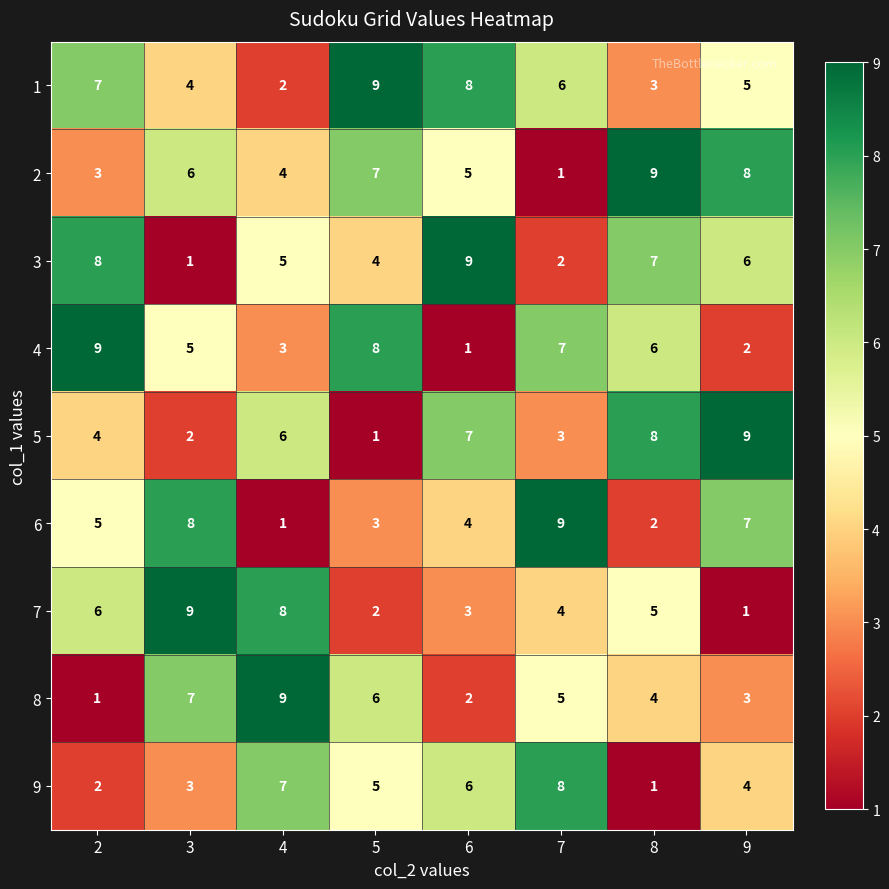

At how many categories does at least one series exceed 3?

8